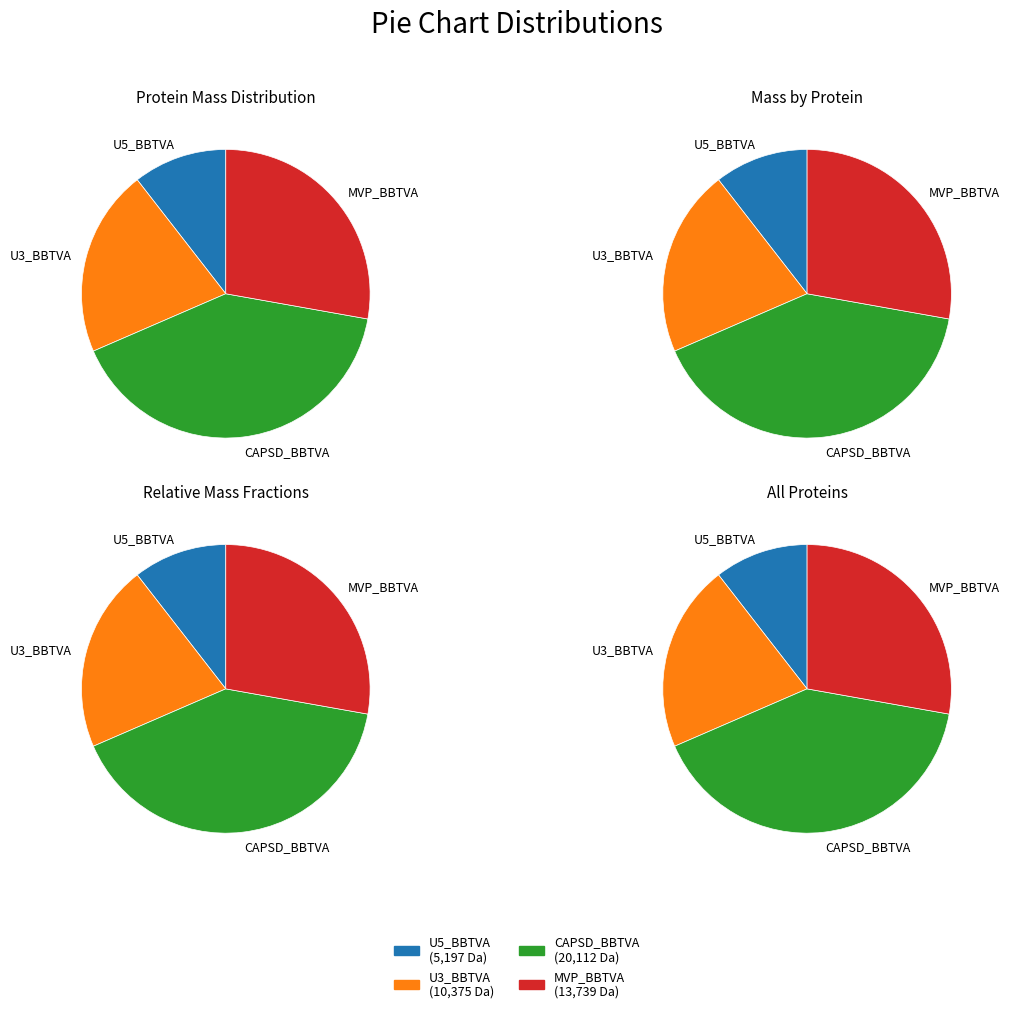

Which slice is the largest?

CAPSD_BBTVA